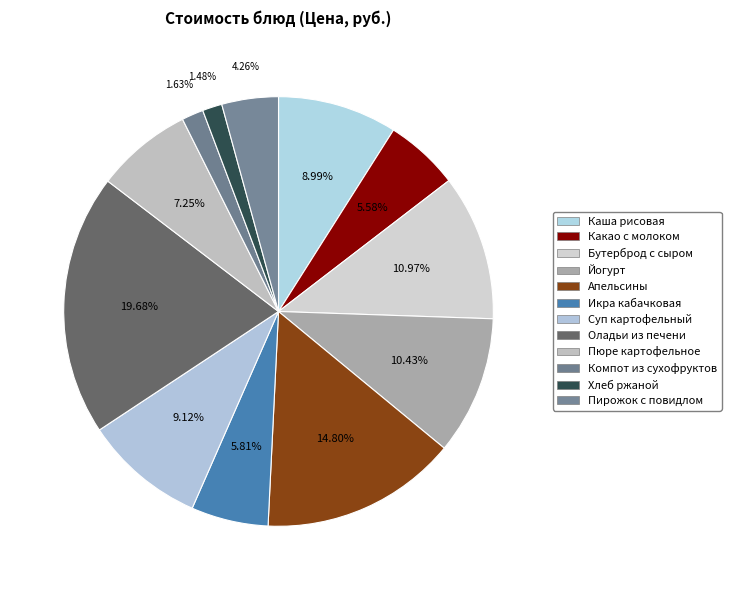

Which slice is the smallest?

Хлеб ржаной